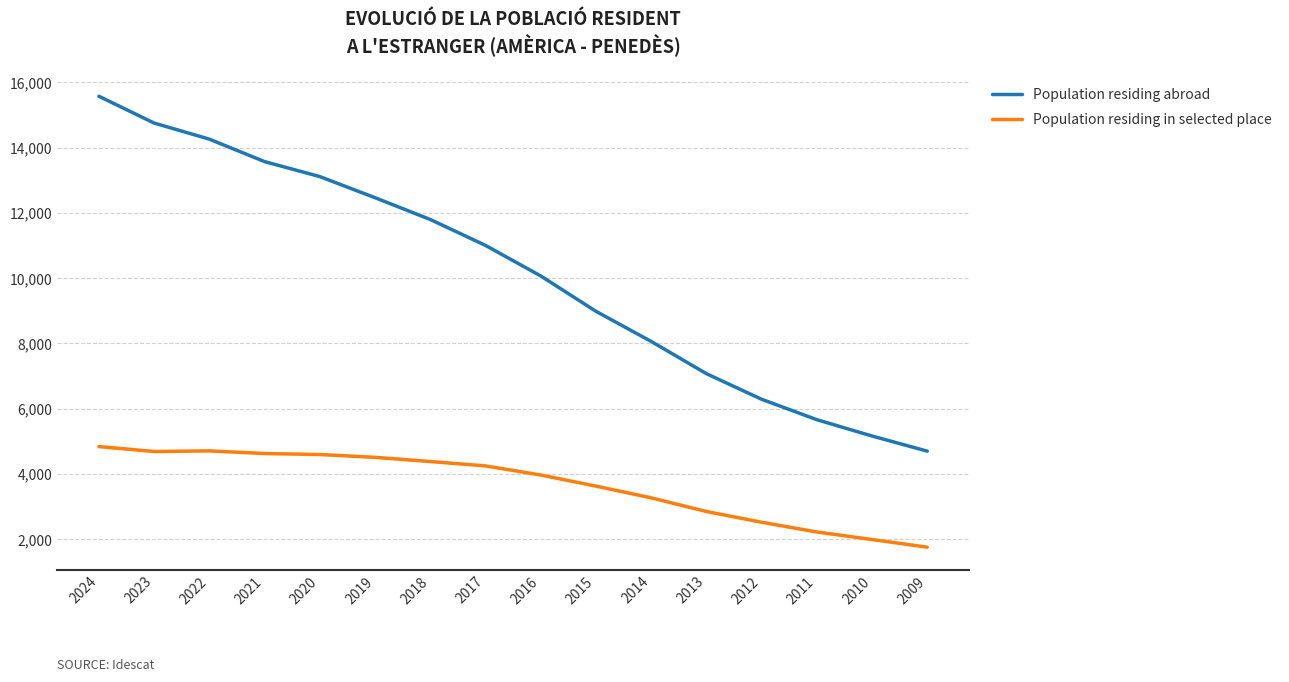

True or false: Population residing abroad has more than 0 points higher than both neighbors.

False